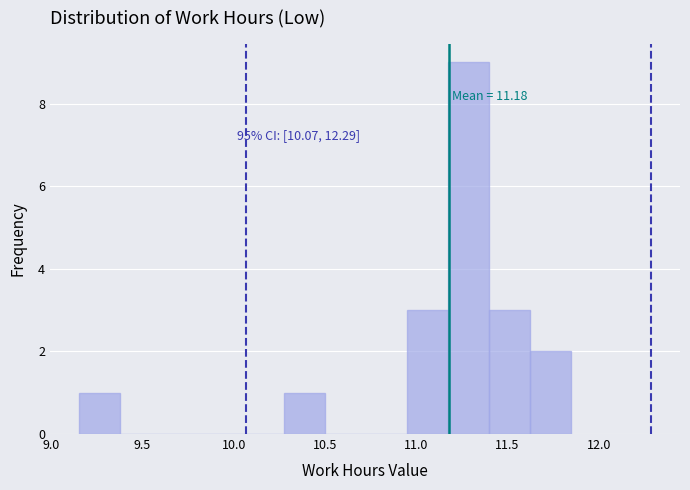

Over which range of the x-axis is the bar tallest?

11.175 to 11.400